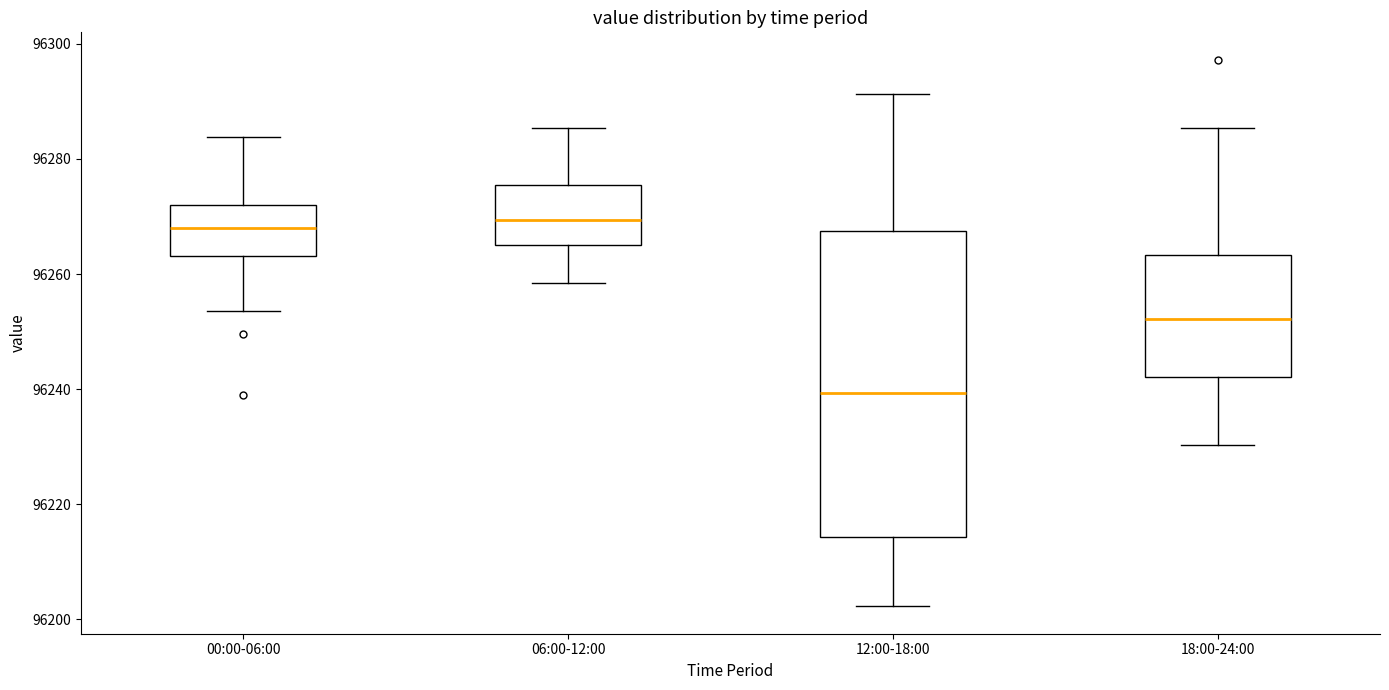

Comparing the boxes themselves (not the whiskers), which one is the tallest?

12:00-18:00